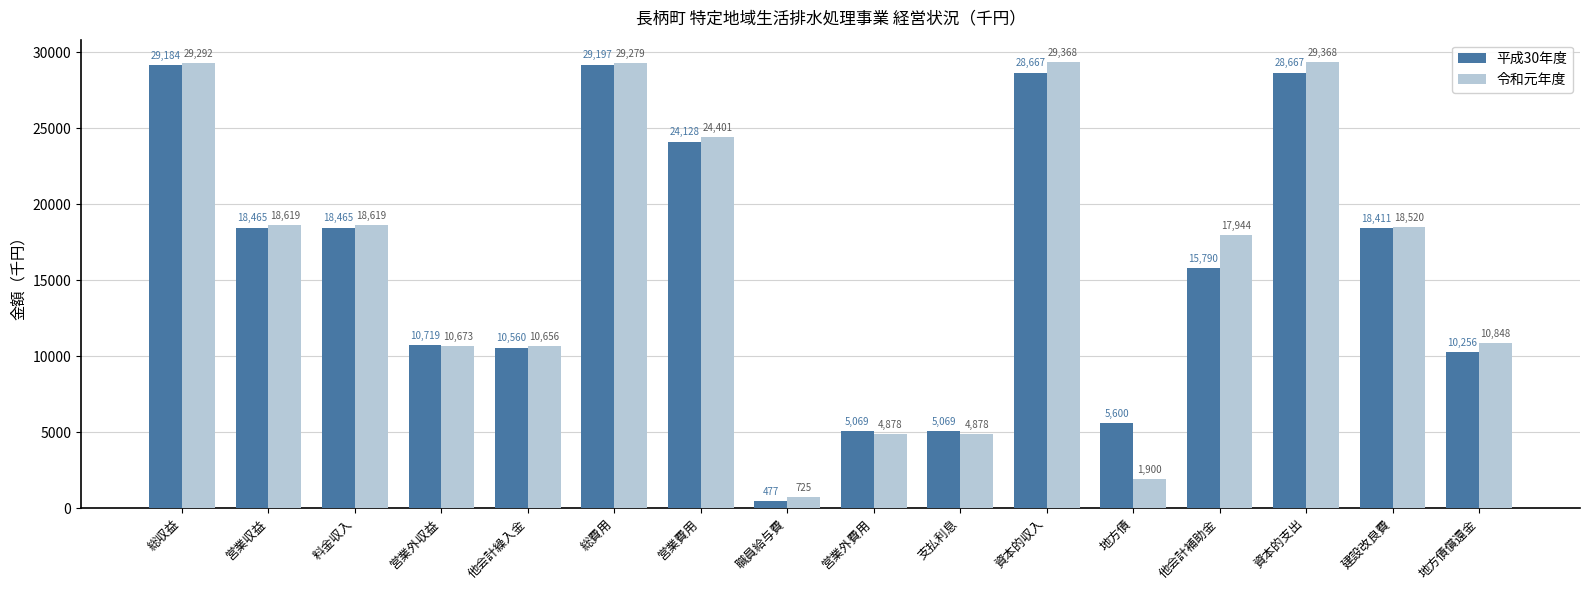

At how many categories does at least one series exceed 3797?

15